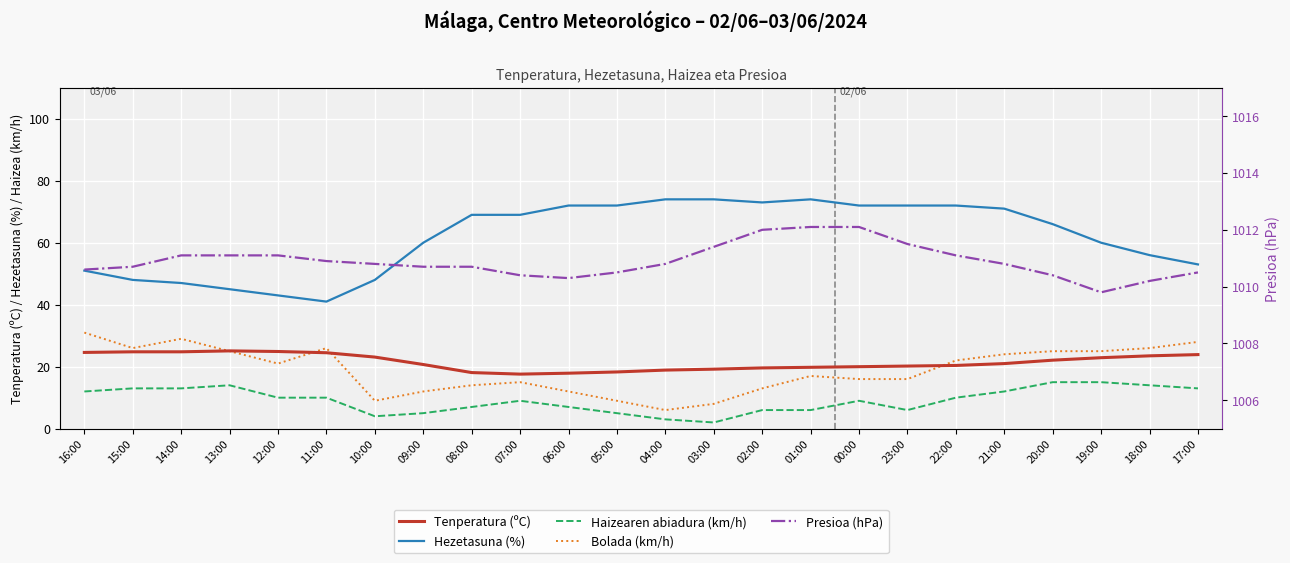

Which series changed the most between 13:00 and 22:00?

Hezetasuna (%)